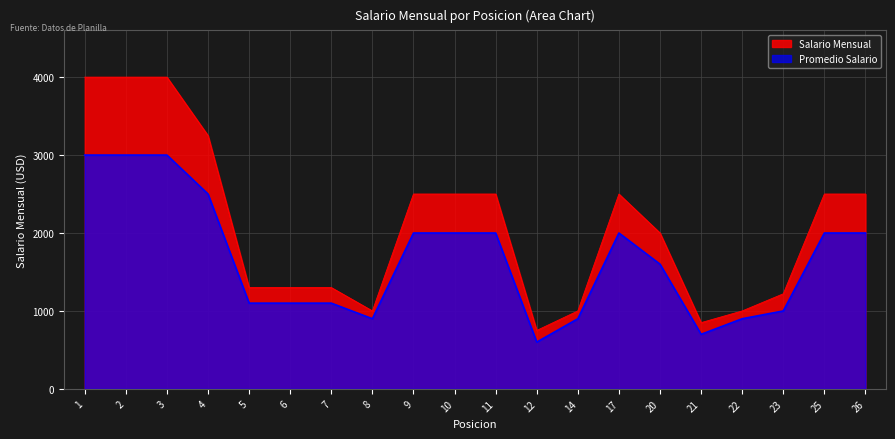

True or false: Promedio Salario has a value of 700 at 21.

True